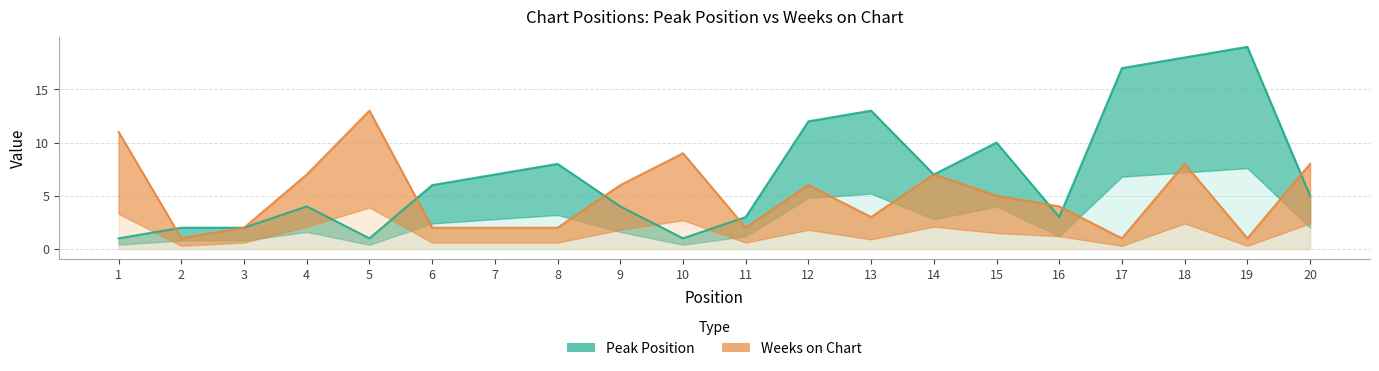

Which series has the largest total across all categories?

Peak Position